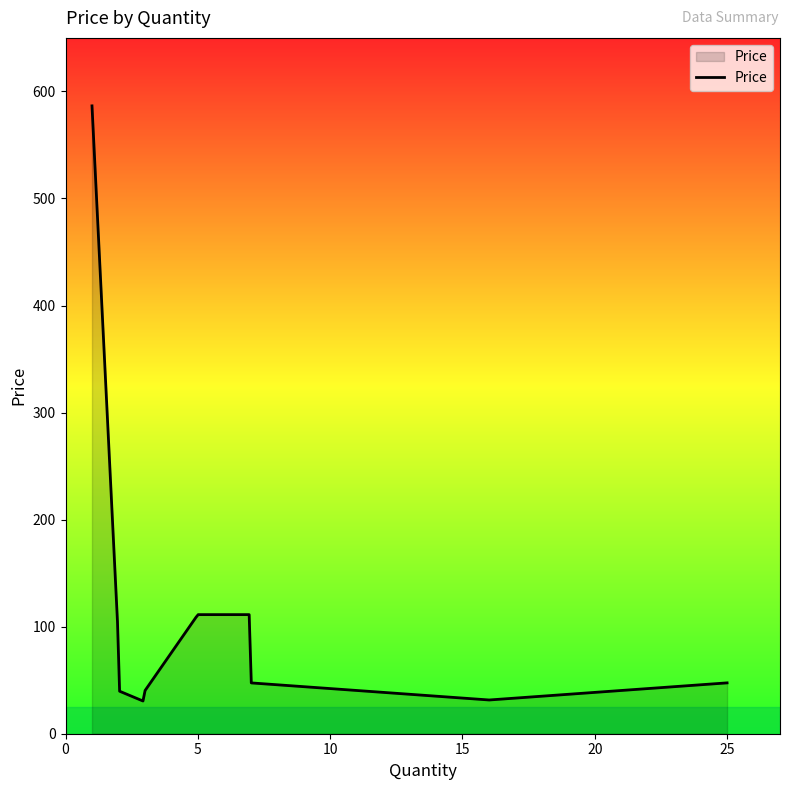

What is the minimum value shown in the chart?

30.6